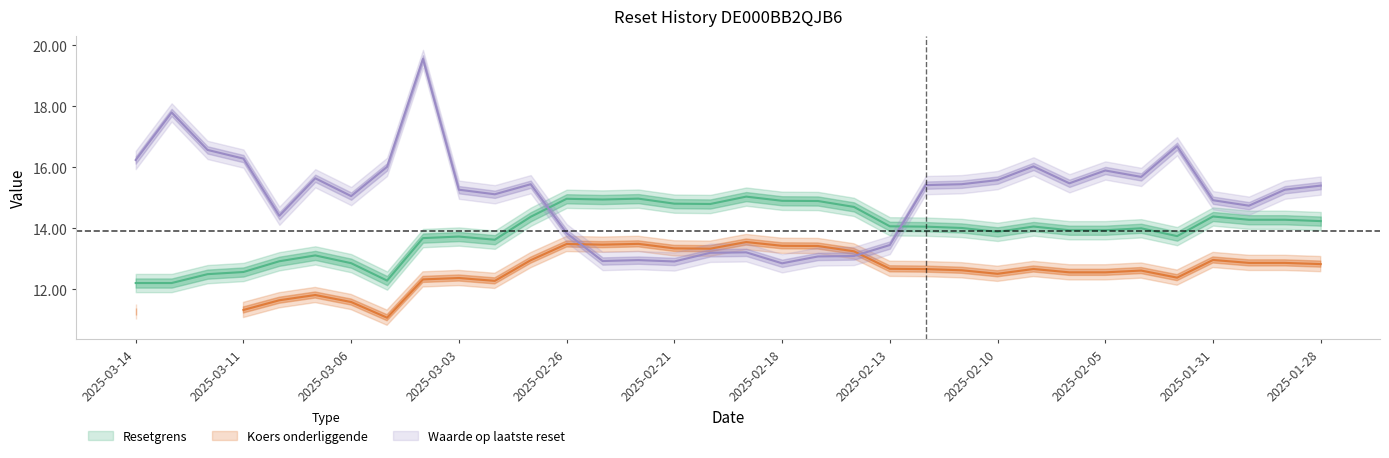

What is the lowest value of the Resetgrens series?

12.2